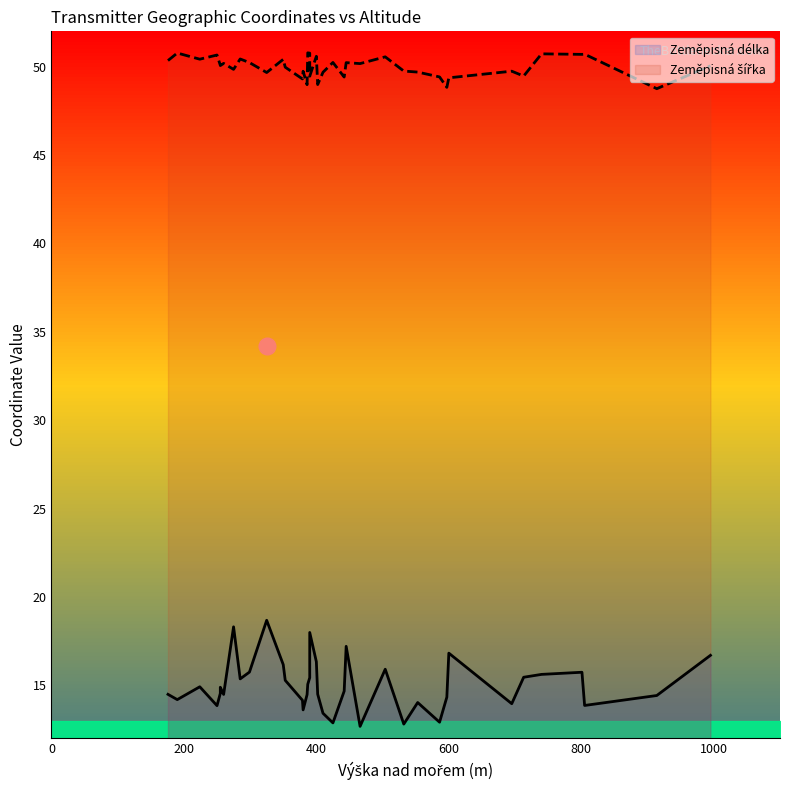

True or false: Zeměpisná šířka and Zeměpisná délka intersect in this chart.

False